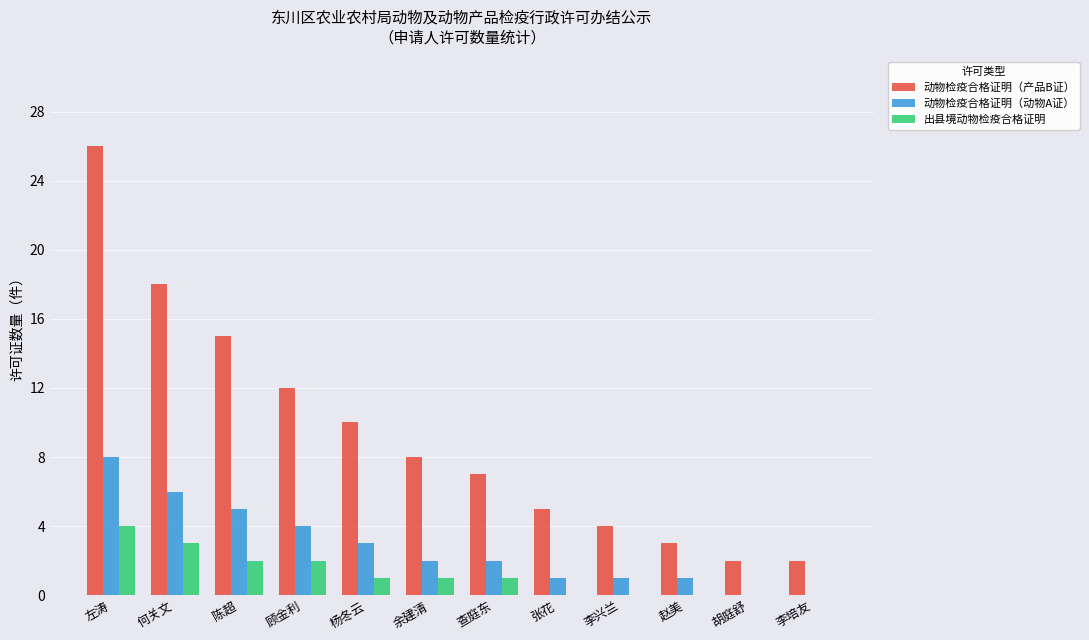

Count the number of data series in this chart.

3